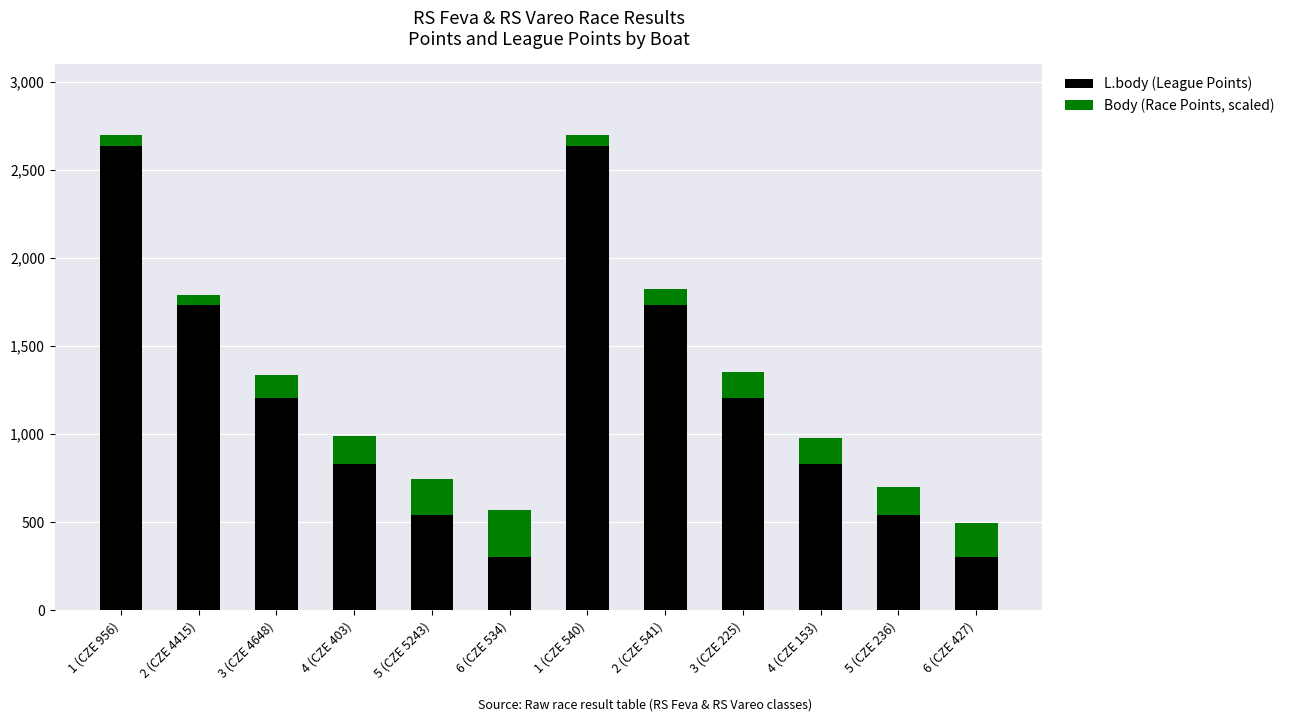

What is the maximum value for L.body (League Points)?

2637.0